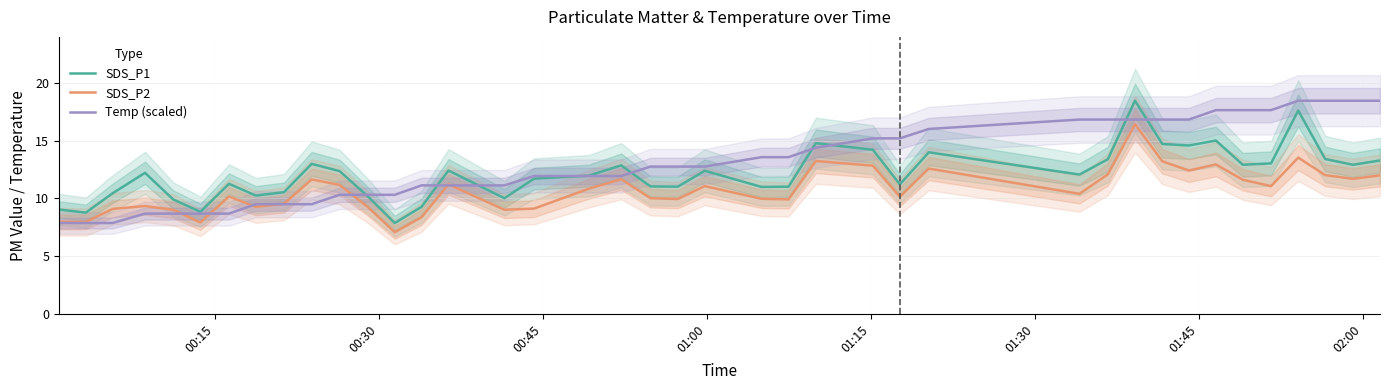

True or false: SDS_P2 and SDS_P1 intersect in this chart.

False